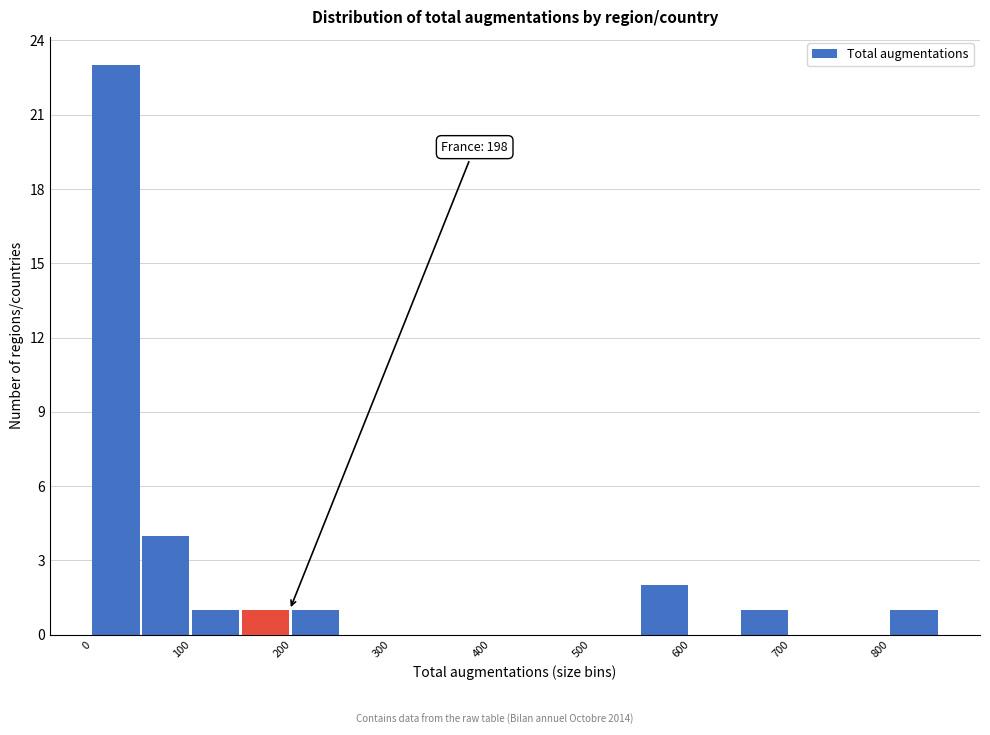

Which range on the x-axis has the tallest bar?

0 to 50